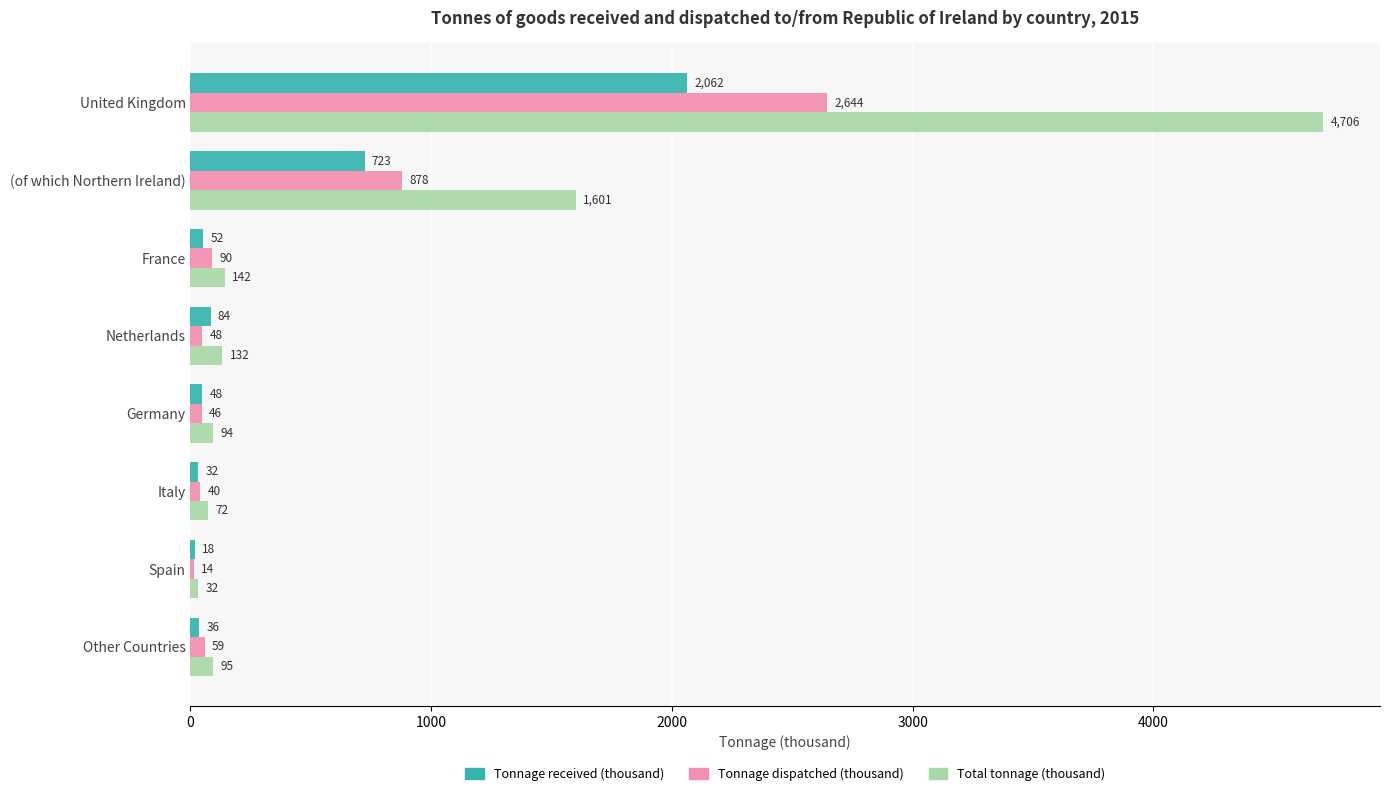

Between (of which Northern Ireland) and Italy, which series saw the biggest shift?

Total tonnage (thousand)